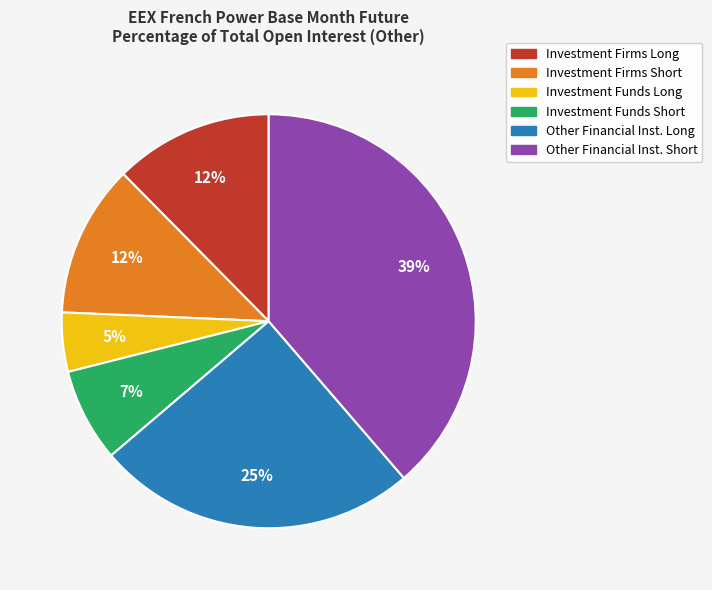

To the nearest percent, what is the difference between the largest and smallest slice percentages?

34%